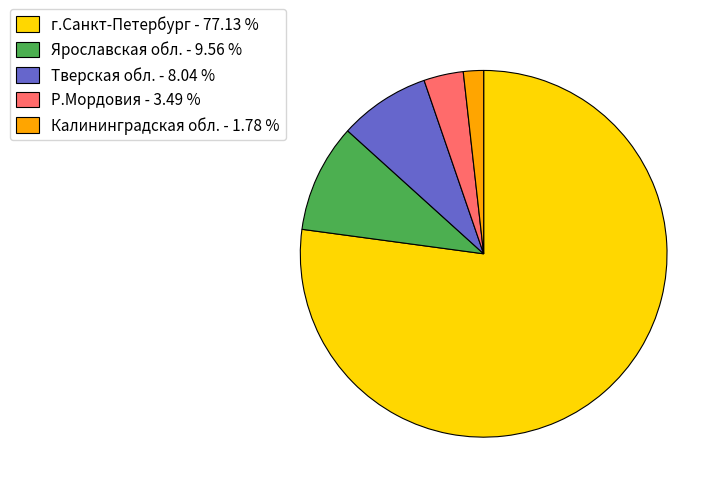

Approximately how many times larger is the value at Ярославская обл. - 9.56 % compared to Калининградская обл. - 1.78 %?

5.4